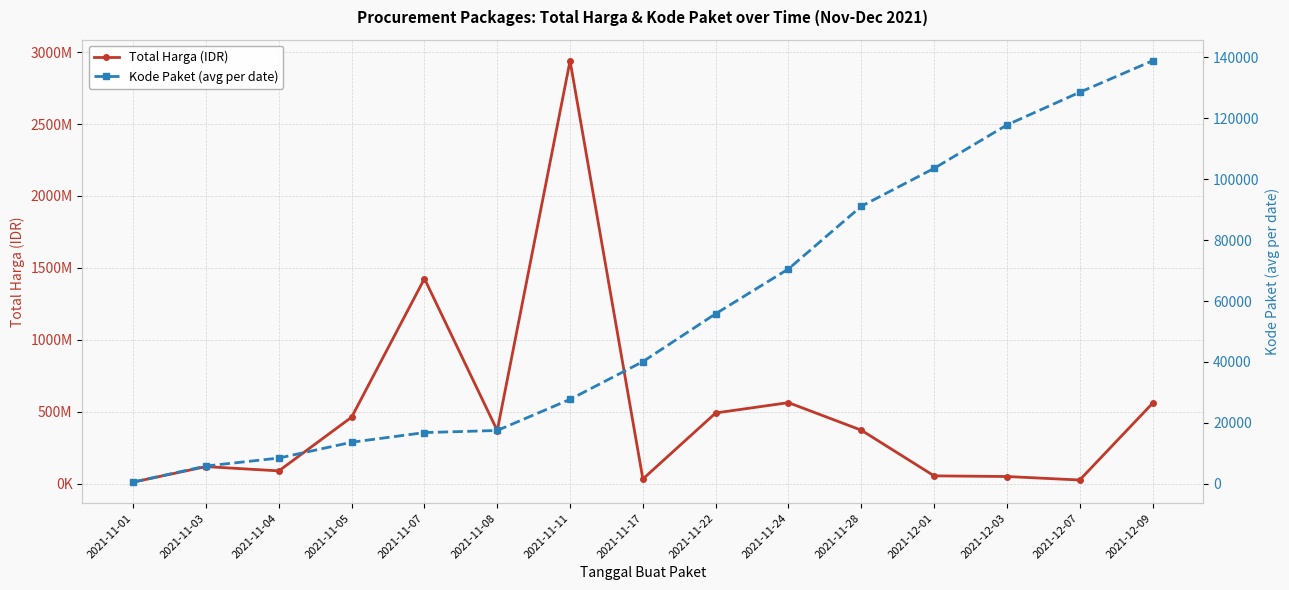

How many lines are shown in the chart?

2